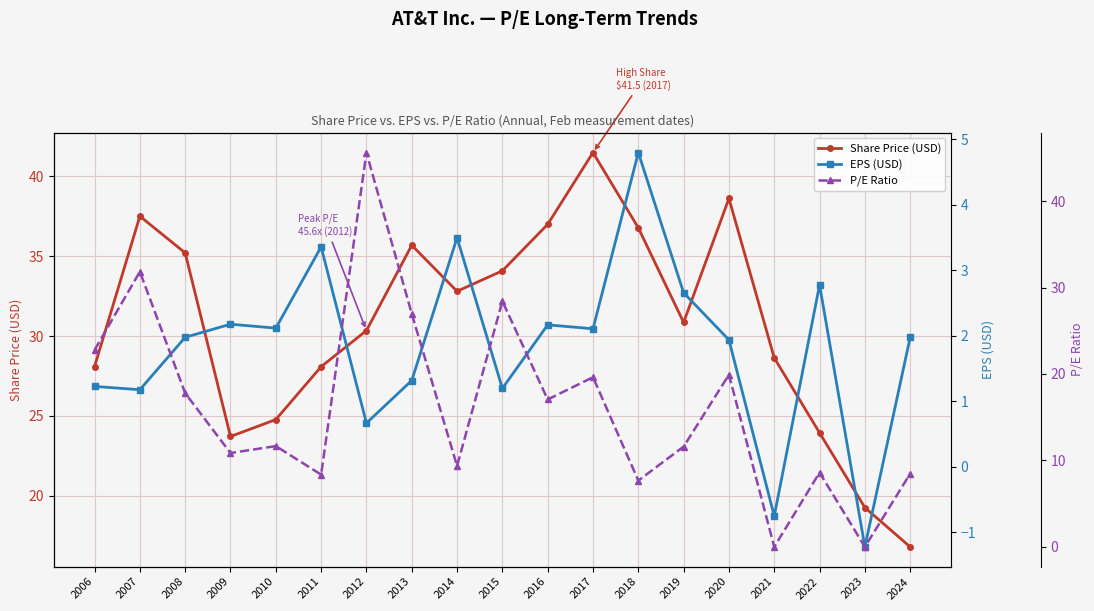

Reading left to right, extract all data points from this chart.

Share Price (USD): 28.1	37.5	35.2	23.7	24.8	28.1	30.3	35.7	32.8	34.1	37.0	41.5	36.8	30.9	38.6	28.6	23.9	19.3	16.8
EPS (USD): 1.2	1.2	2.0	2.2	2.1	3.4	0.7	1.3	3.5	1.2	2.2	2.1	4.8	2.7	1.9	-0.8	2.8	-1.2	2.0
P/E Ratio: 22.8	31.8	17.8	10.9	11.7	8.4	45.6	27.0	9.4	28.4	17.1	19.6	7.7	11.6	19.9	0.0	8.6	0.0	8.5